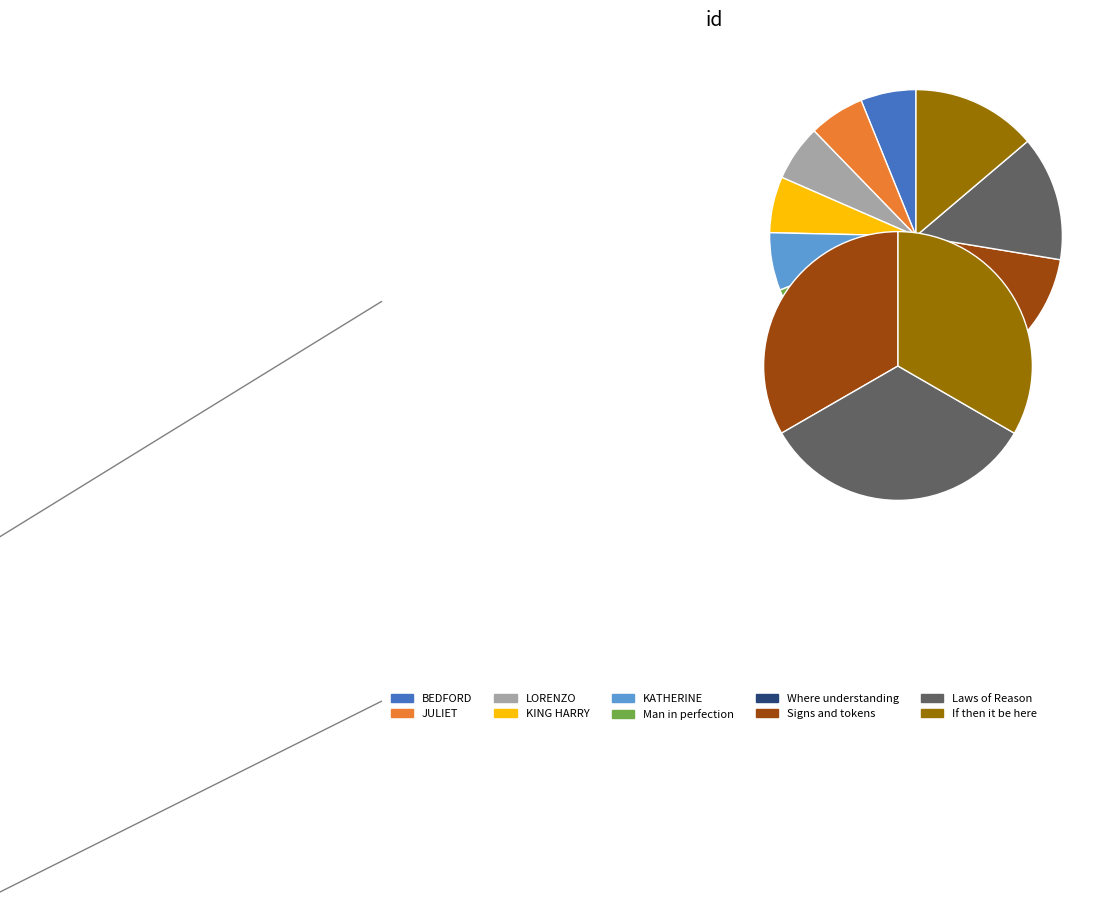

What is the largest slice in the pie chart?

If then it be here